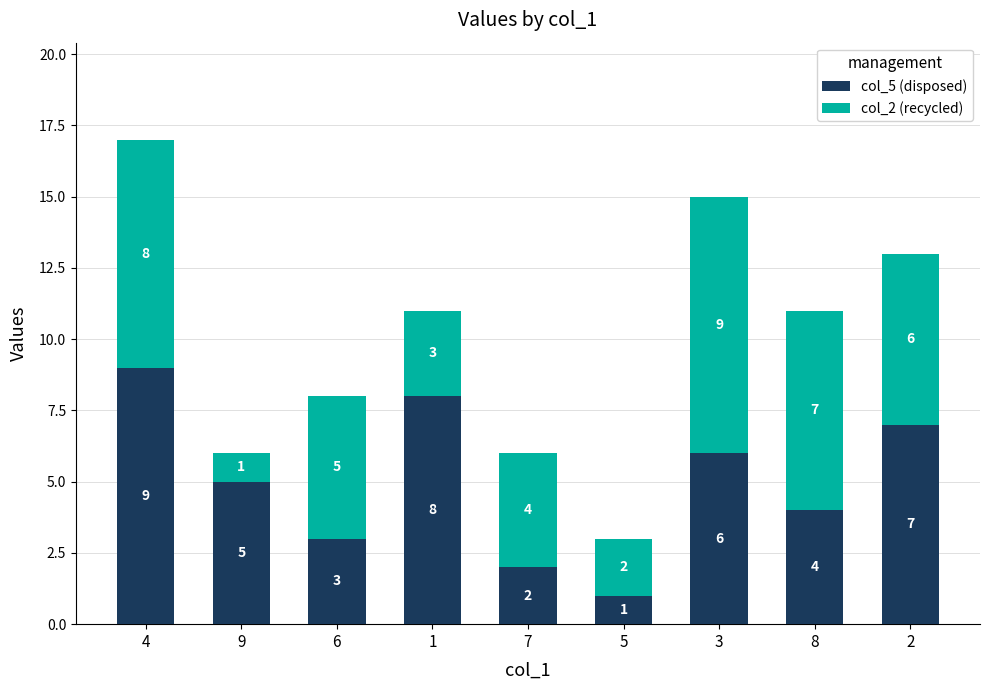

What is the total value across all series at 8?

11